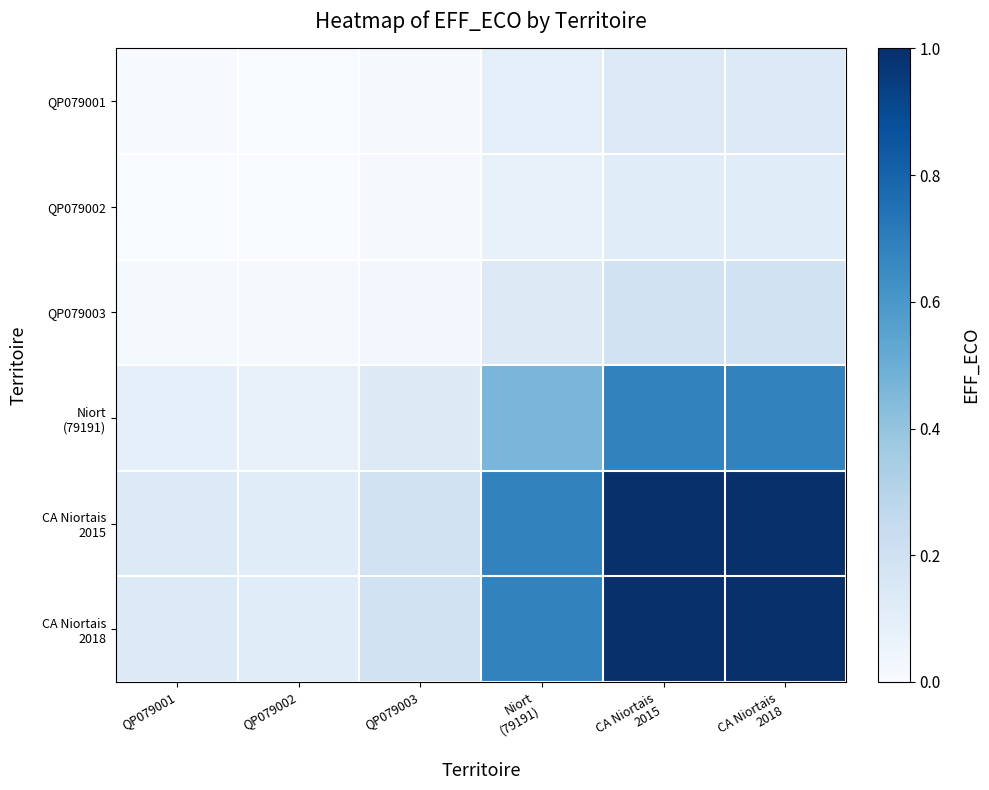

What is the maximum value shown in the chart?

1.0